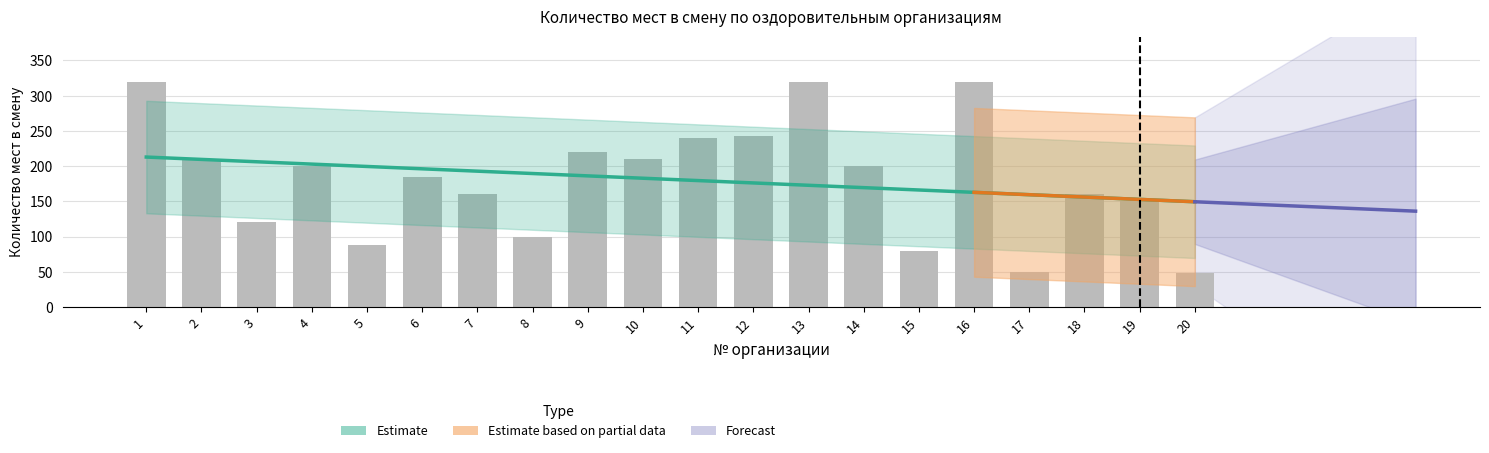

Reading left to right, list all the values displayed in this chart.

1=320	2=210	3=120	4=200	5=88	6=184	7=160	8=100	9=220	10=210	11=240	12=243	13=320	14=200	15=80	16=320	17=50	18=160	19=150	20=48